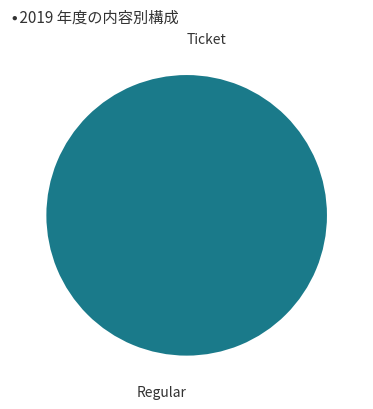

What is the largest slice in the pie chart?

Regular